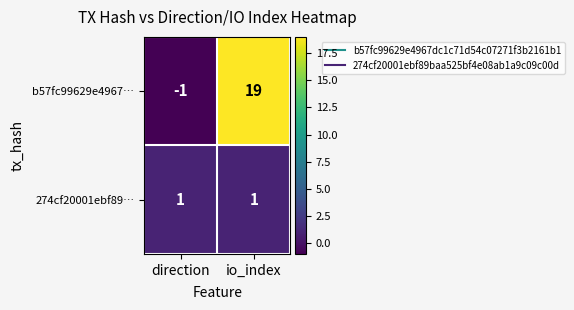

What is the spread (max minus min) of values at io_index?

18